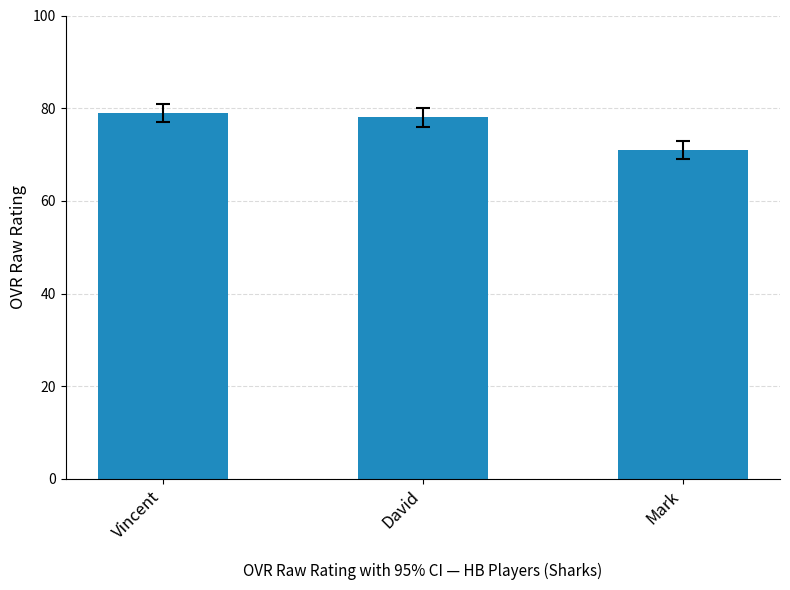

Reading right to left, extract all data points from this chart.

71	78	79